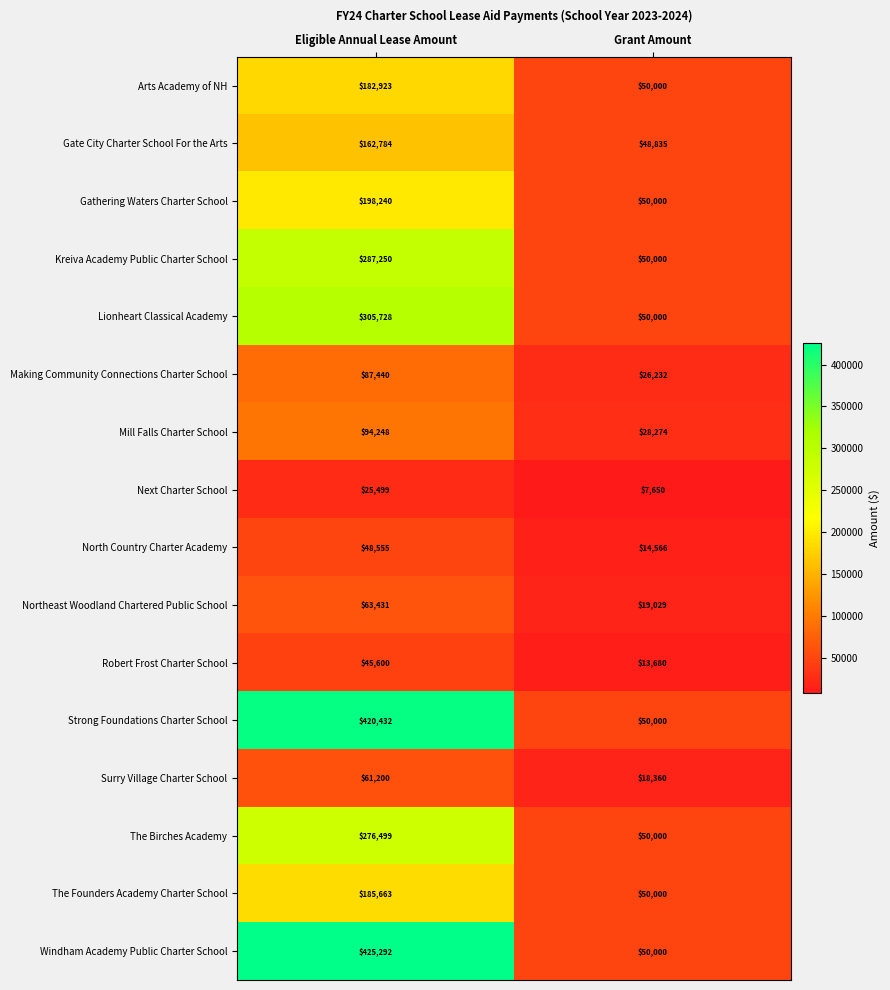

How many series are shown in this chart?

16